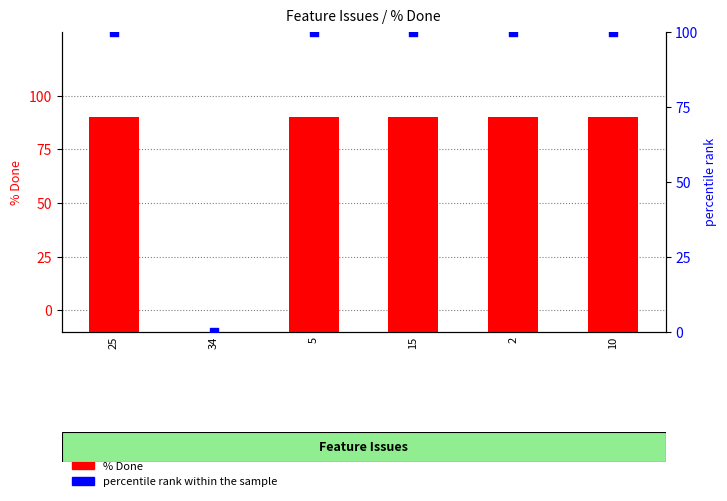

At how many categories does at least one series exceed 11?

5